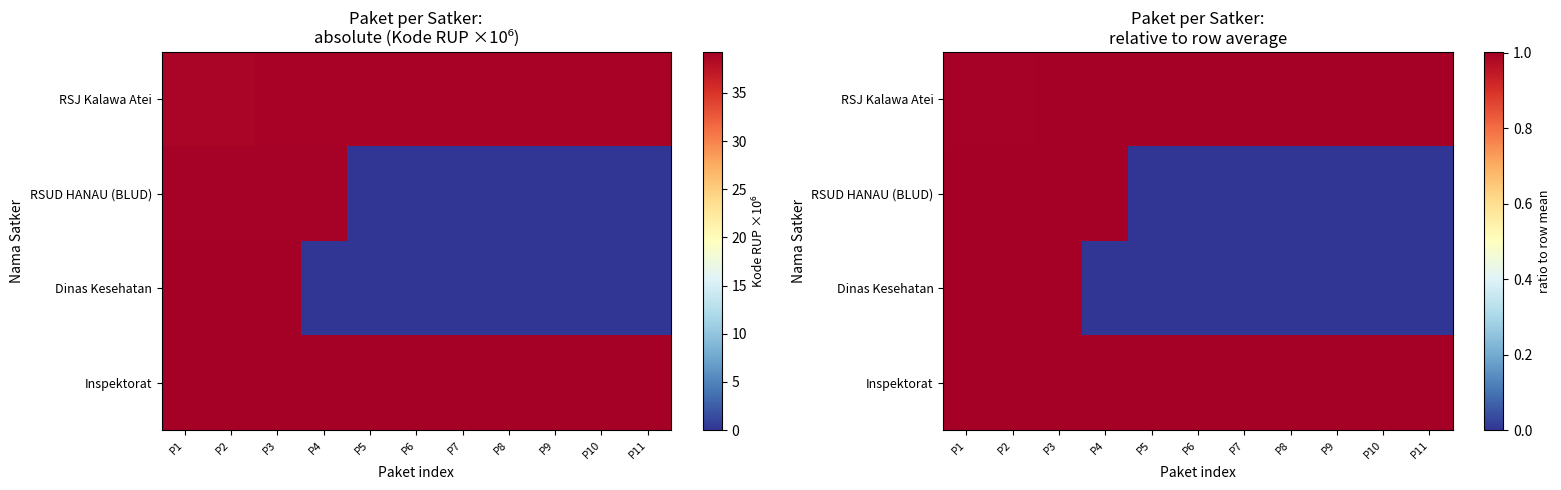

The value of Inspektorat at P2 is 1.0. True or false?

True